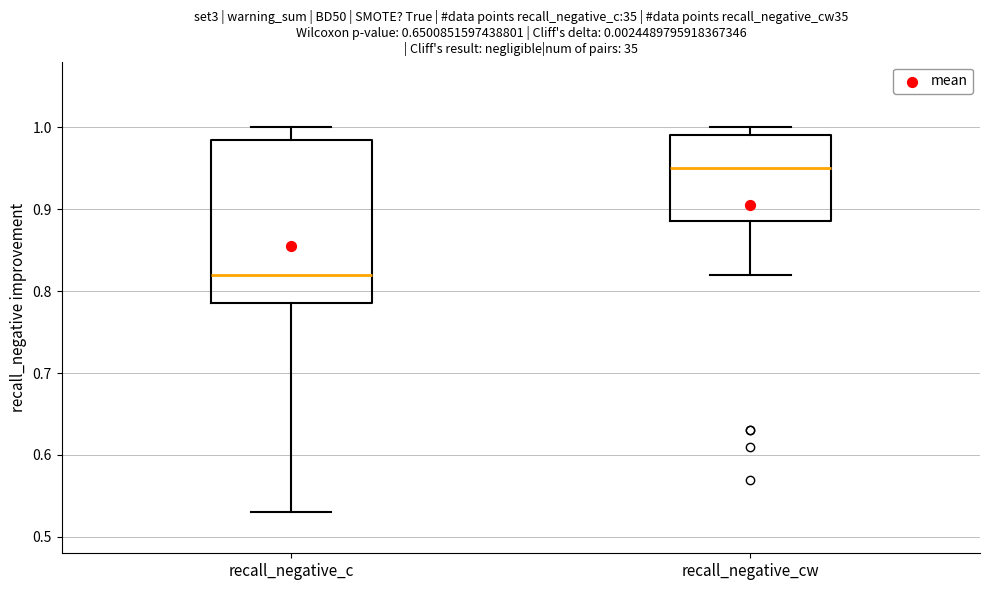

Where is the upper edge of the box for recall_negative_c on the y-axis? The values are not printed on the chart, so give them approximately, as read against the axis.

0.99